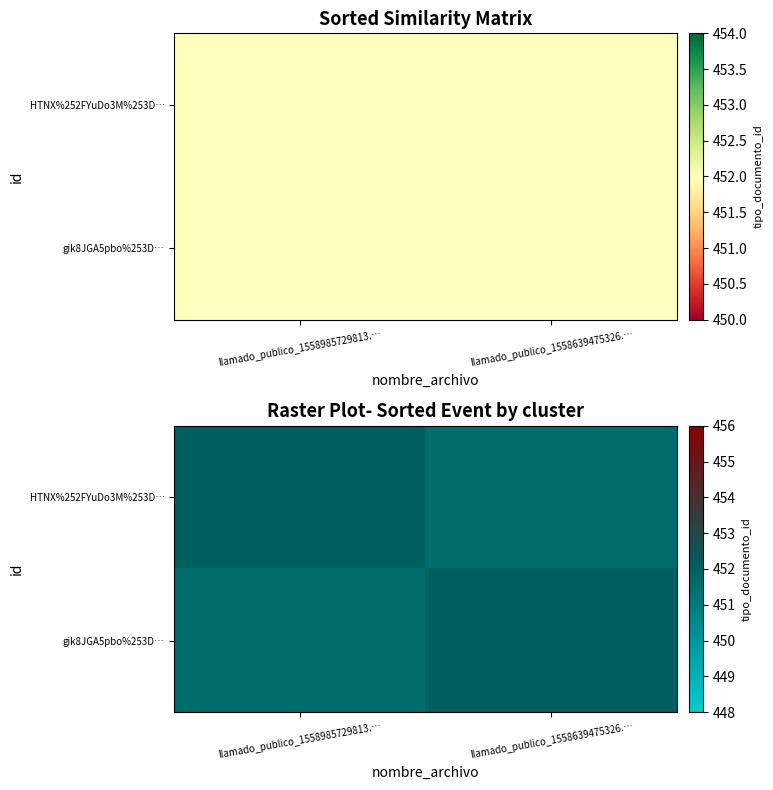

At which label does gik8JGA5pbo%253D… reach its minimum?

llamado_publico_1558985729813.…